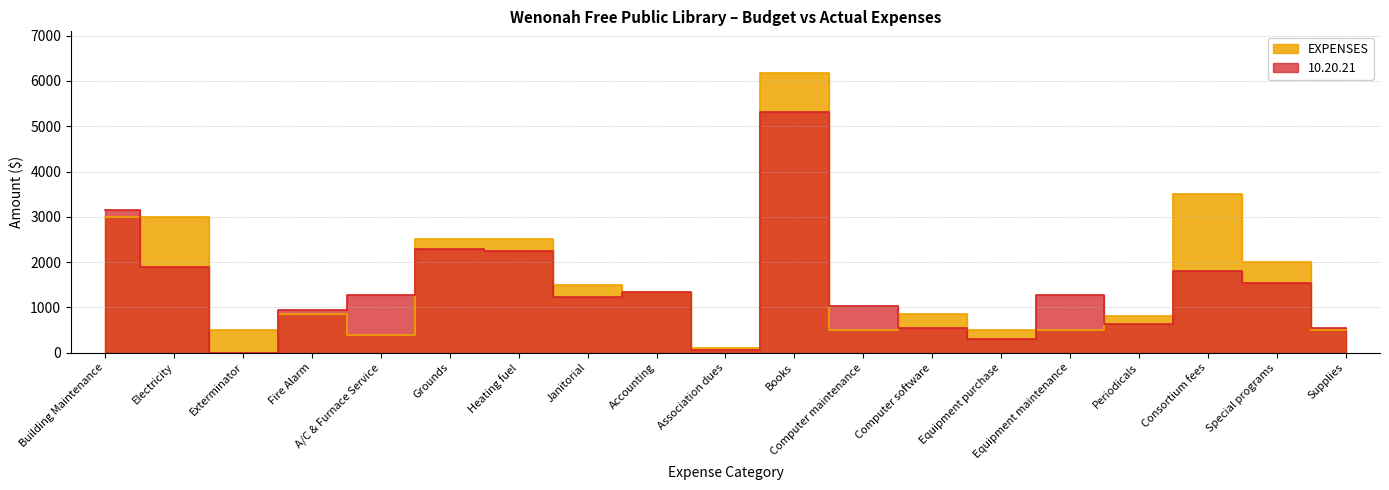

What is the label of the 3rd point from the right?

Consortium fees